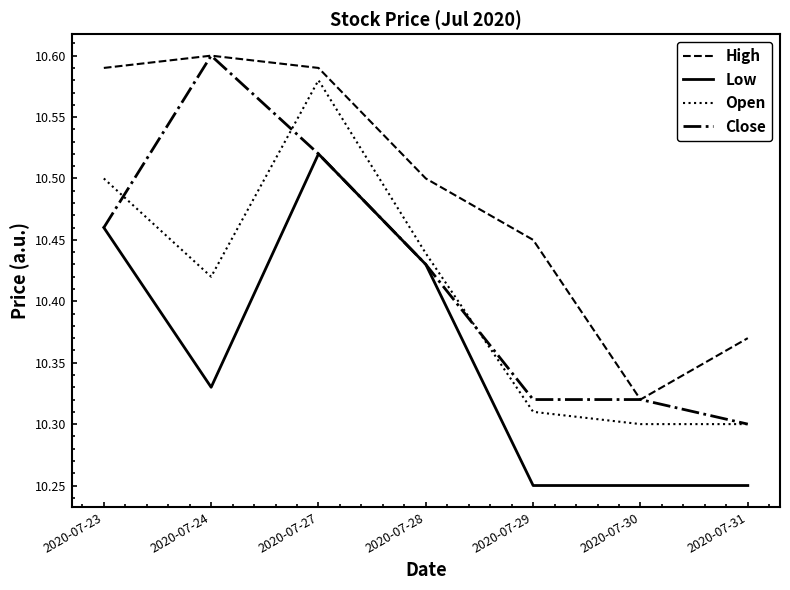

At which label is High closest to 10?

2020-07-30